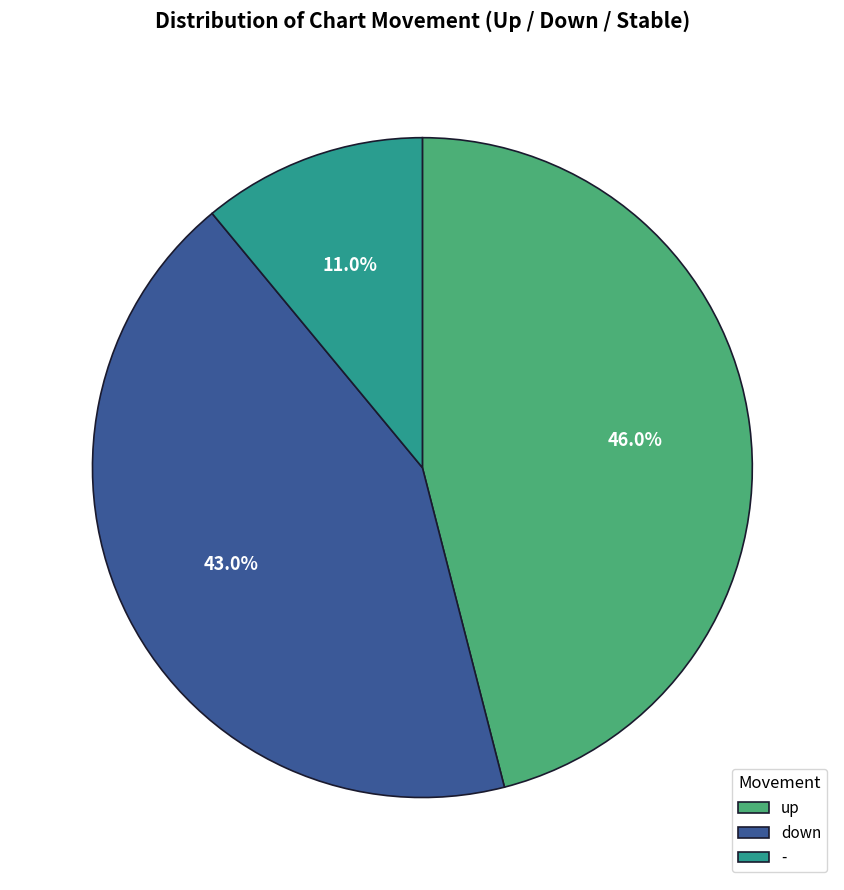

To the nearest percent, what portion does - represent?

11%